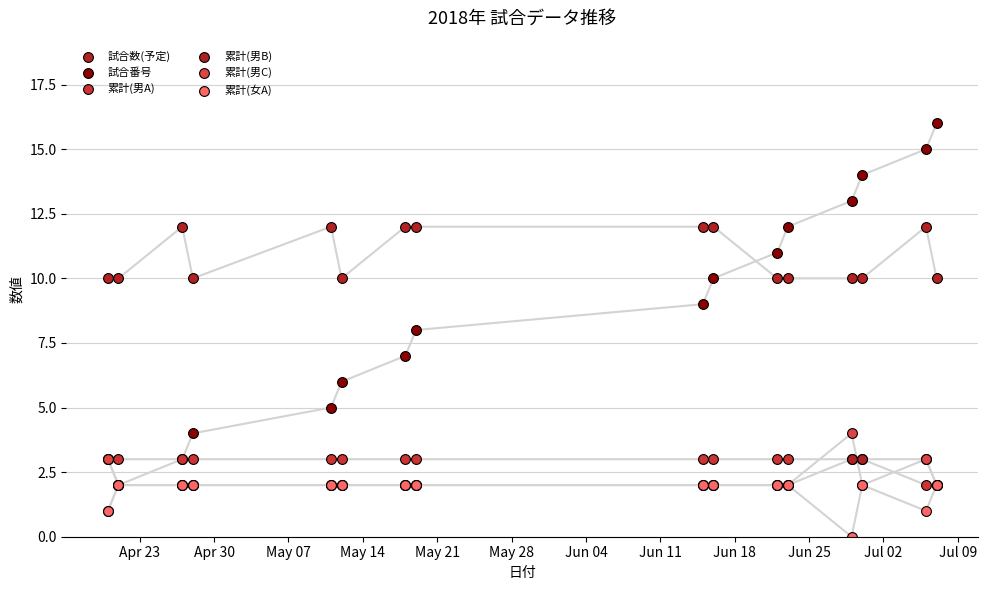

Which series reaches the maximum Y coordinate?

試合番号